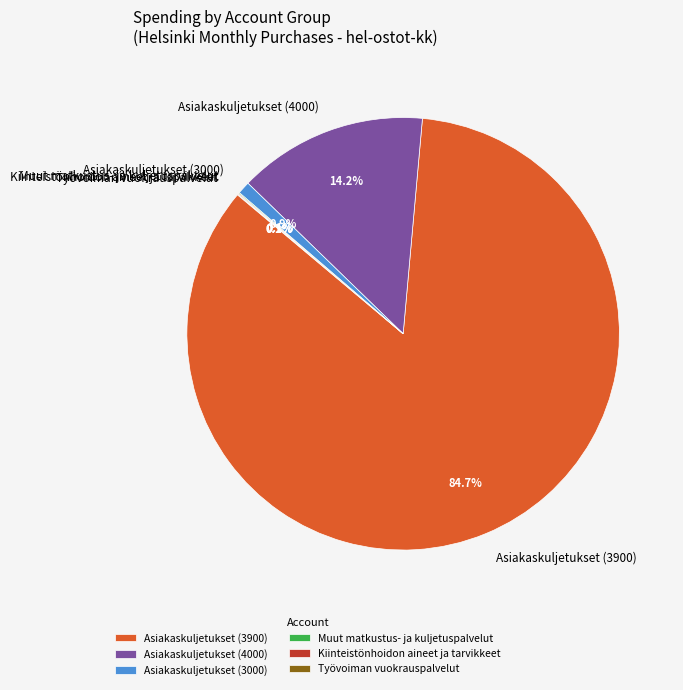

Is there any slice that represents more than half of the pie?

Yes